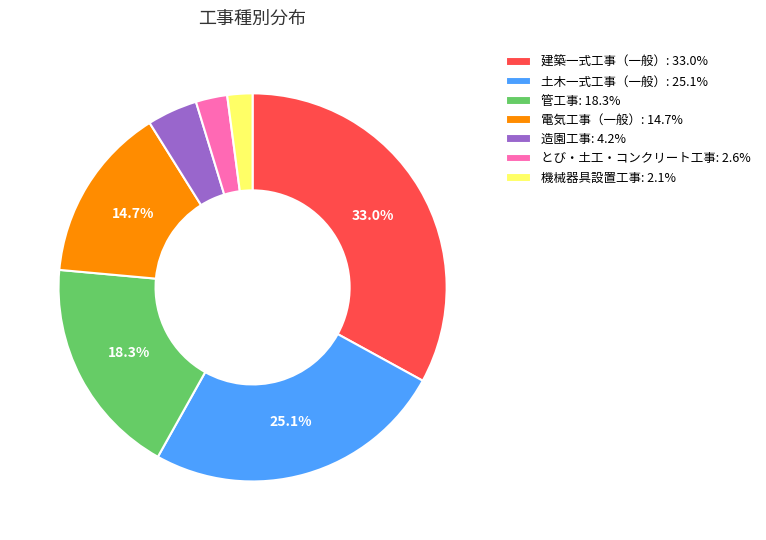

Do 電気工事（一般）: 14.7% and 造園工事: 4.2% together represent more than half of the pie?

No